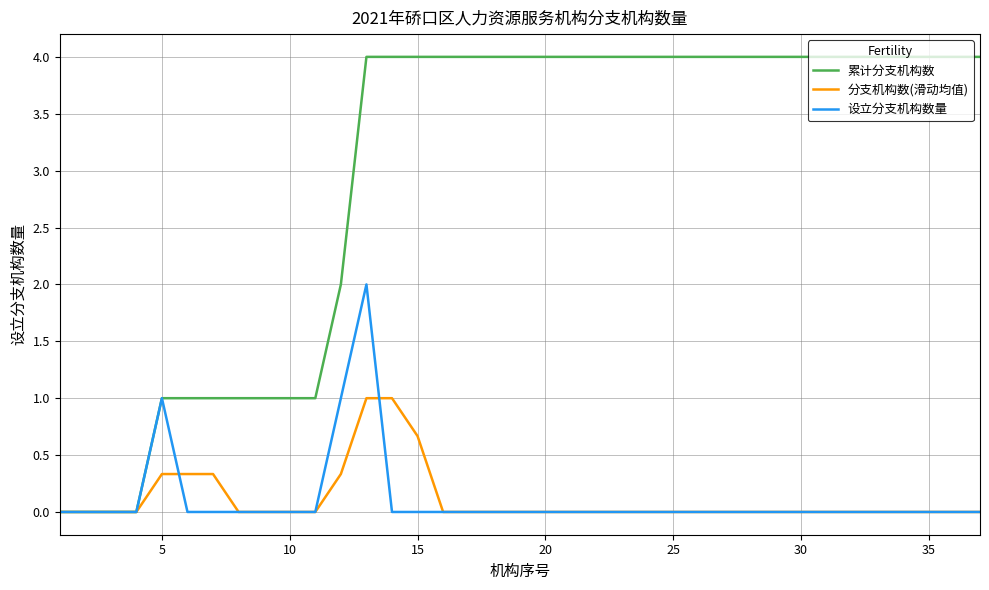

Which series has the largest total across all categories?

累计分支机构数